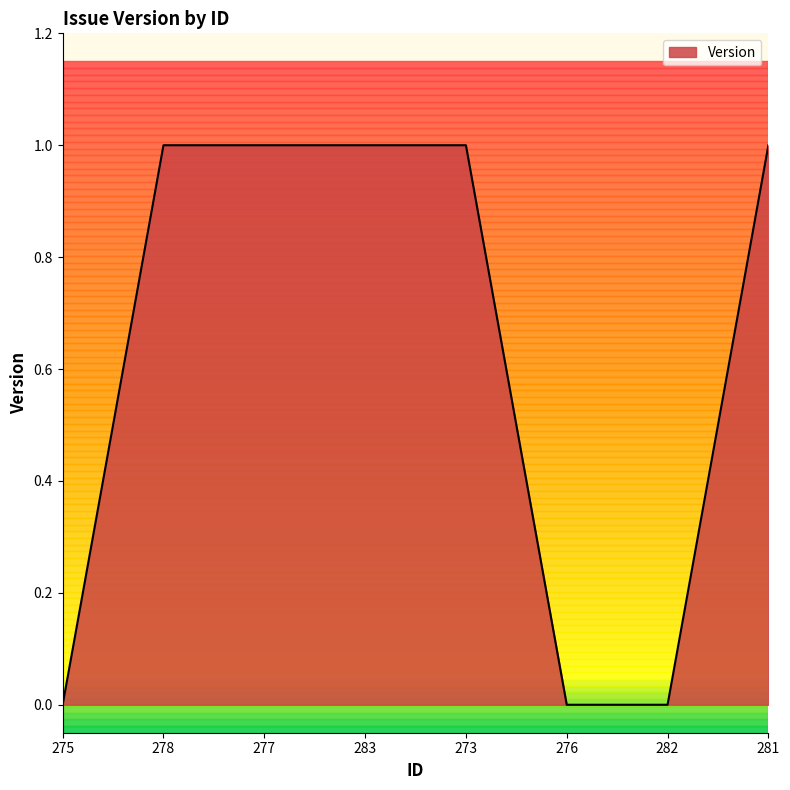

Which has a higher value, 281 or 276?

281